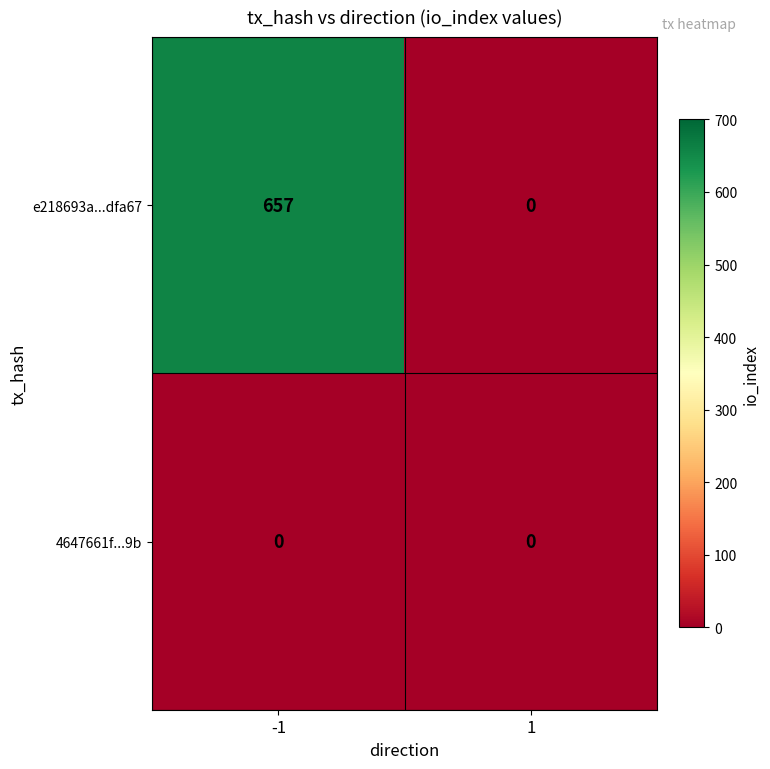

The e218693a...dfa67 series shows -247 at 1. True or false?

False